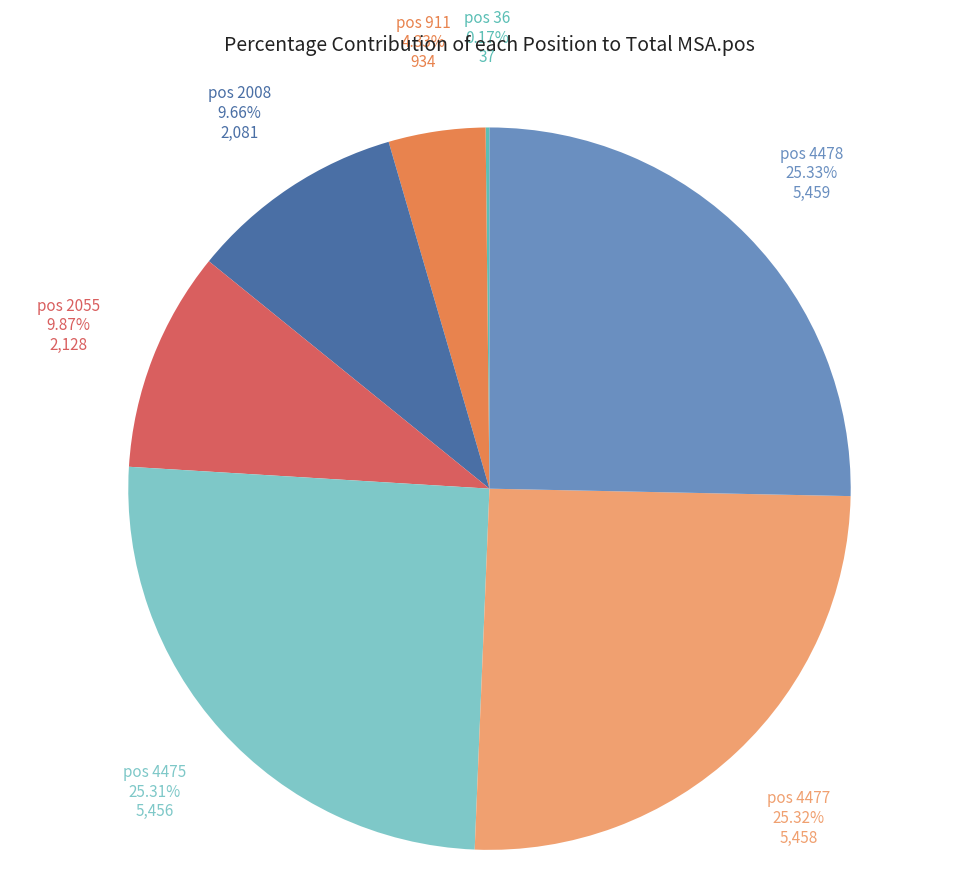

Does any single category account for the majority?

No